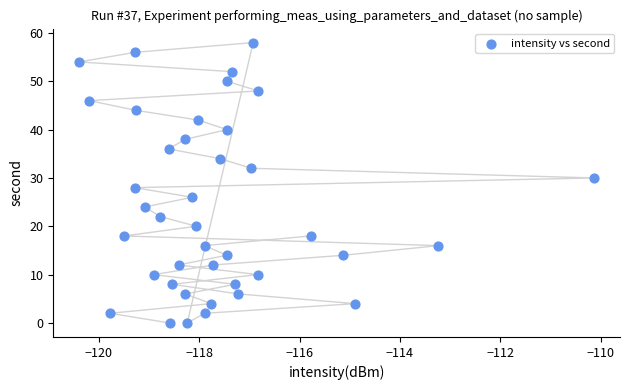

What is the range of Y values (max minus min)?

58